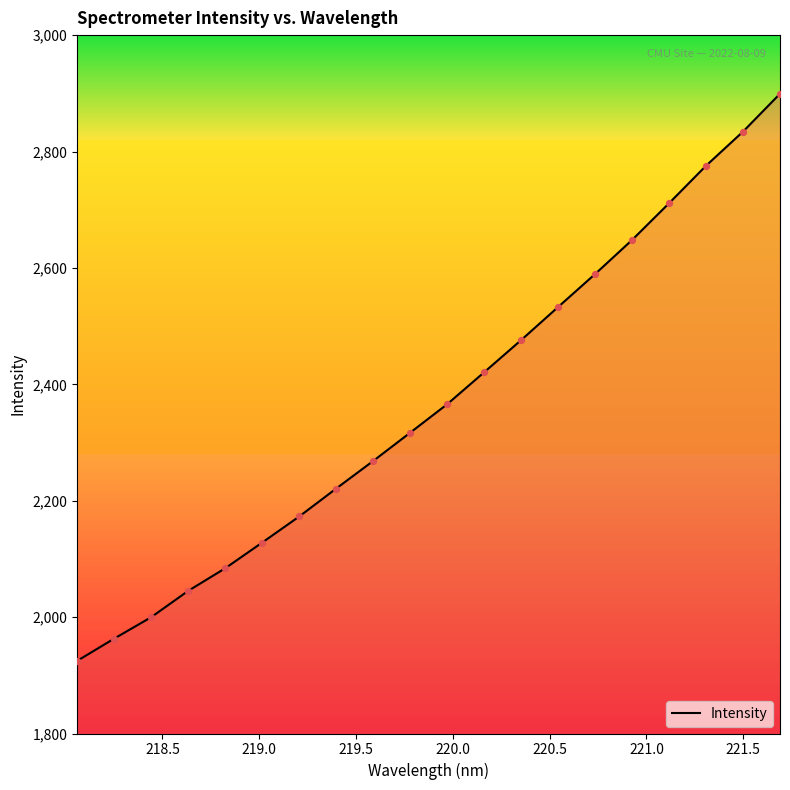

What is the smallest value displayed?

1924.8